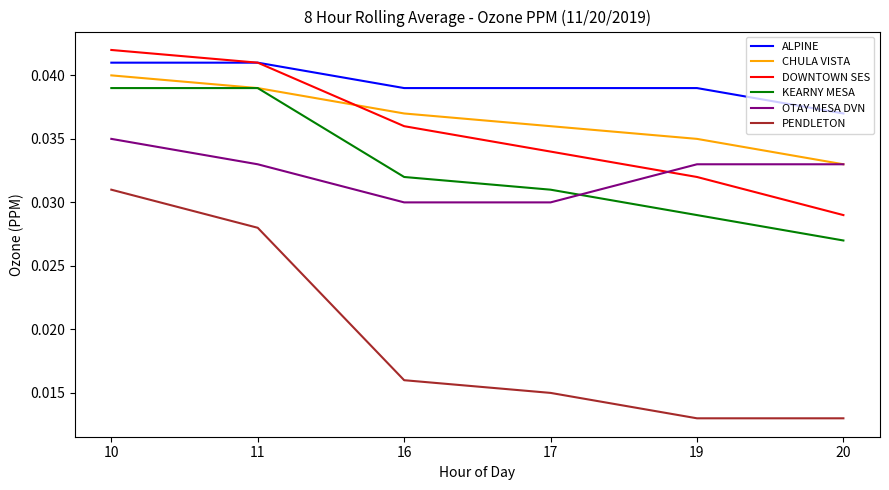

Is this an area chart (filled region under the line)?

No